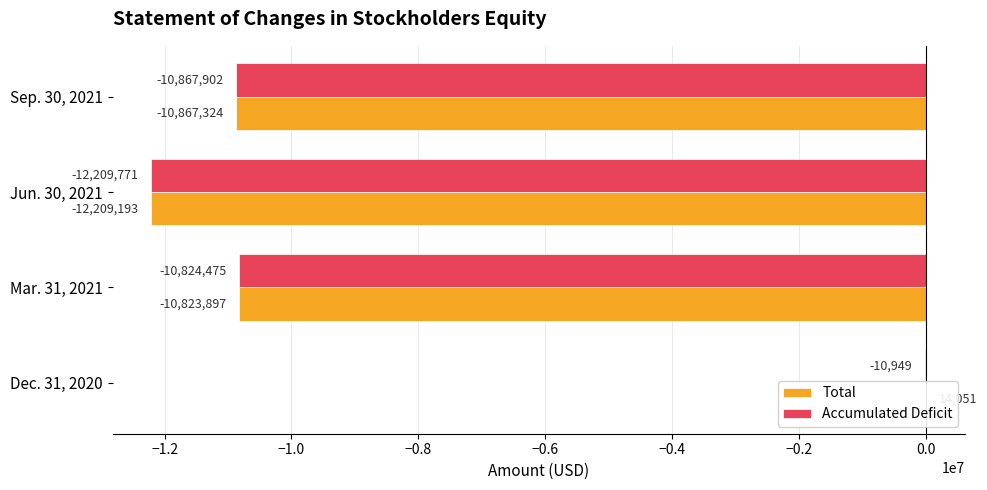

What position from the left is Dec. 31, 2020?

1